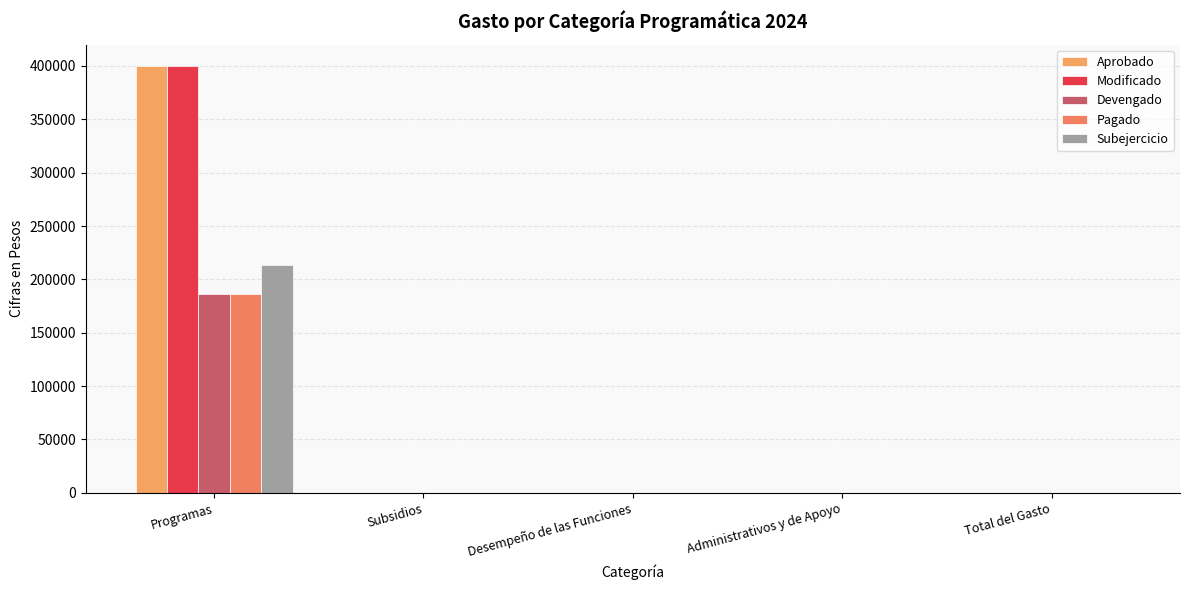

Which series has the largest total across all categories?

Aprobado